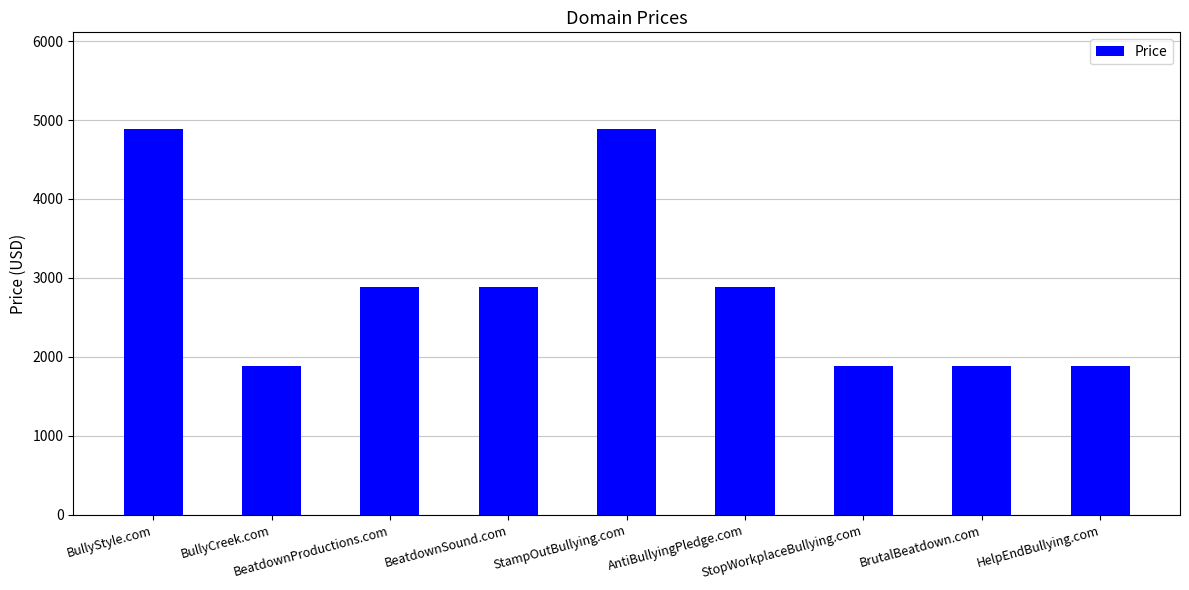

Reading right to left, what are all the values shown in this chart?

HelpEndBullying.com=1888	BrutalBeatdown.com=1888	StopWorkplaceBullying.com=1888	AntiBullyingPledge.com=2888	StampOutBullying.com=4888	BeatdownSound.com=2888	BeatdownProductions.com=2888	BullyCreek.com=1888	BullyStyle.com=4888